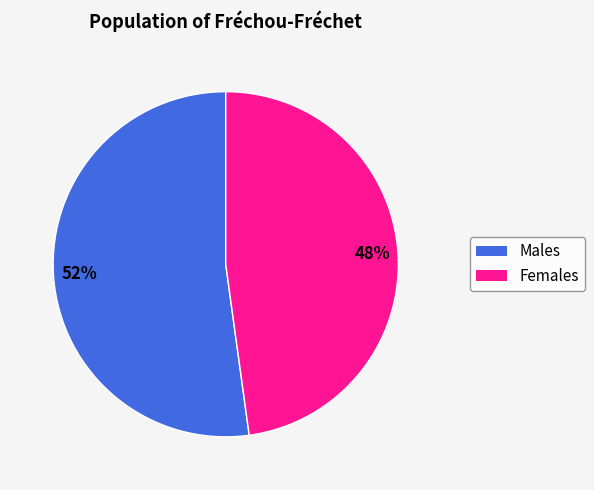

To the nearest percent, what is the difference between the largest and smallest slice percentages?

4%